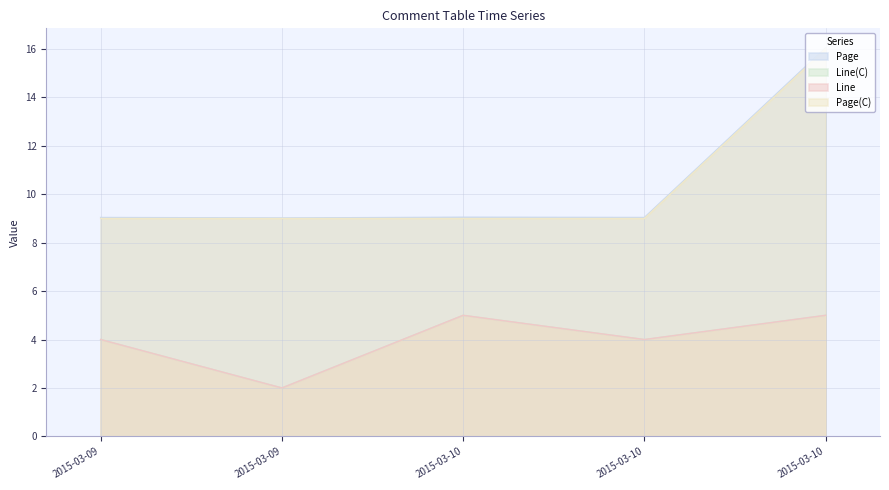

What is the greatest value displayed?

16.1